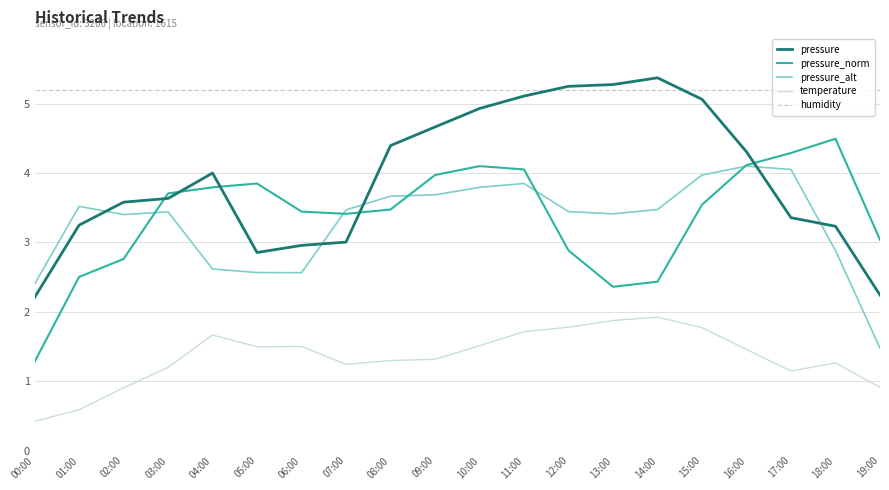

Rank the series at 07:00 from lowest to highest value.

temperature, pressure, pressure_norm, pressure_alt, humidity